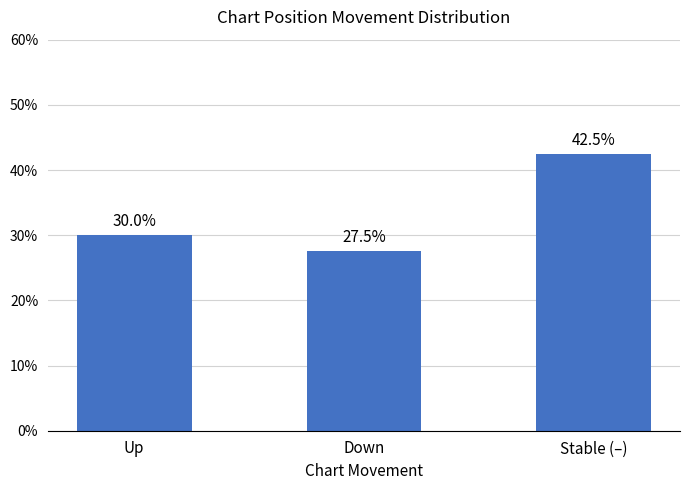

Rank the categories by value from highest to lowest.

Stable (–), Up, Down